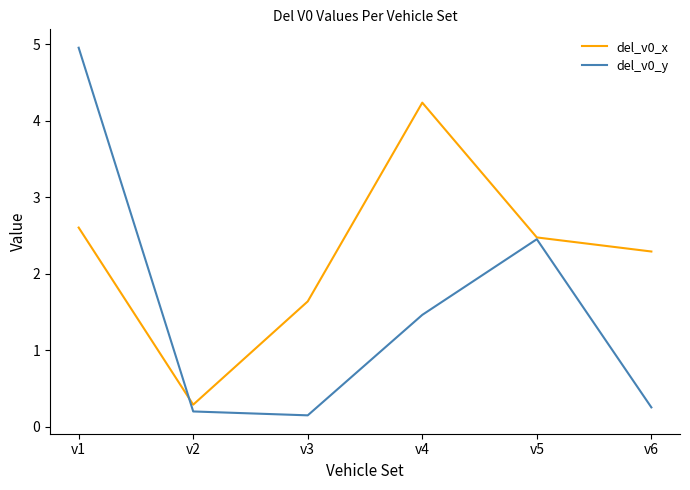

Where do del_v0_x and del_v0_y first cross each other?

v1 and v2